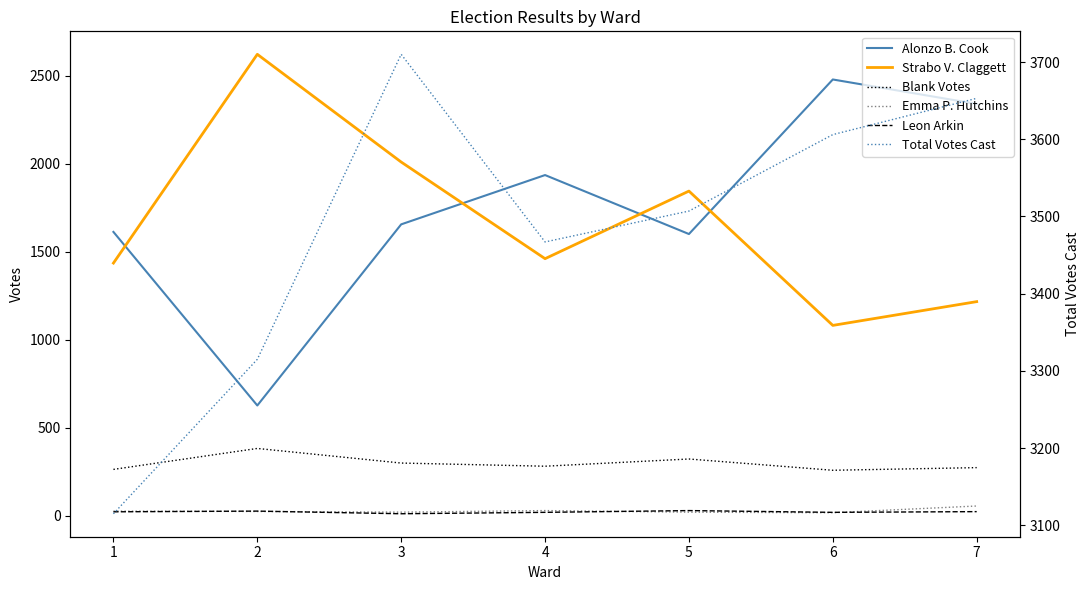

Is it true that Alonzo B. Cook equals 627 at 2?

True